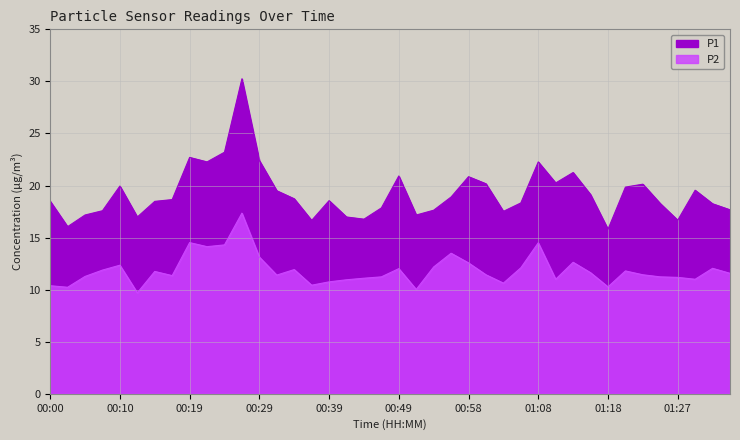

How many values in the P1 series are below 18?

14